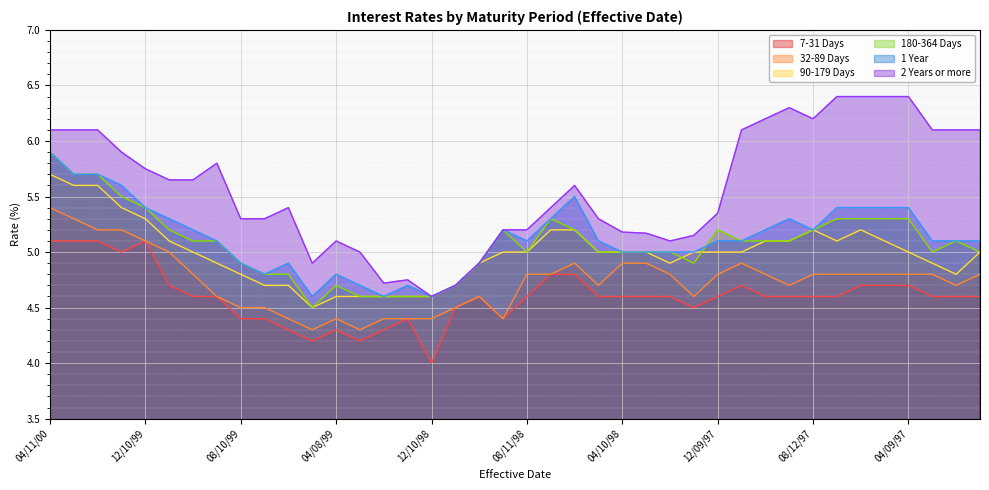

What are all the series names shown in the legend?

7-31 Days, 32-89 Days, 90-179 Days, 180-364 Days, 1 Year, 2 Years or more